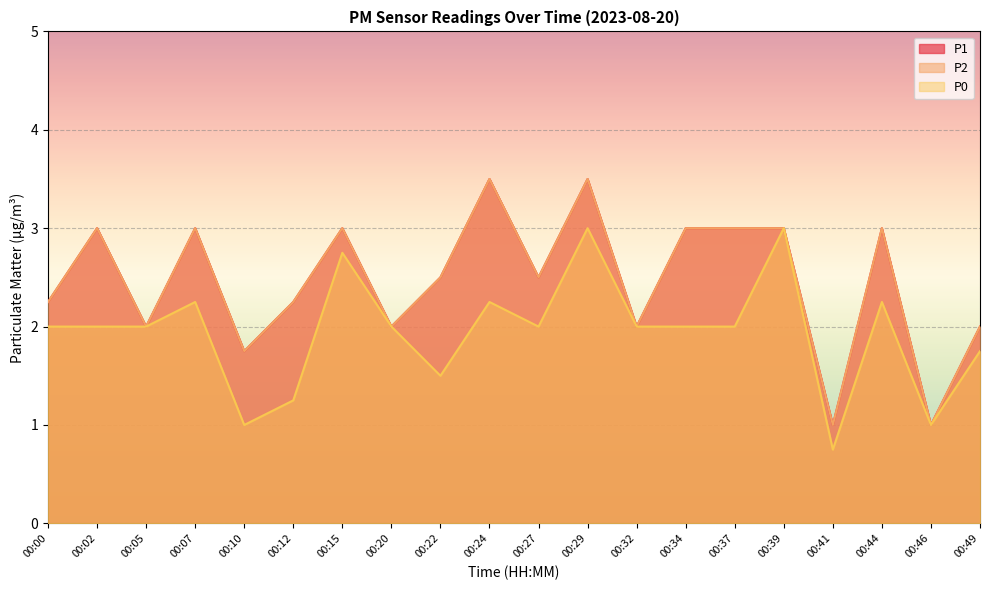

What is the minimum value for P0?

0.8